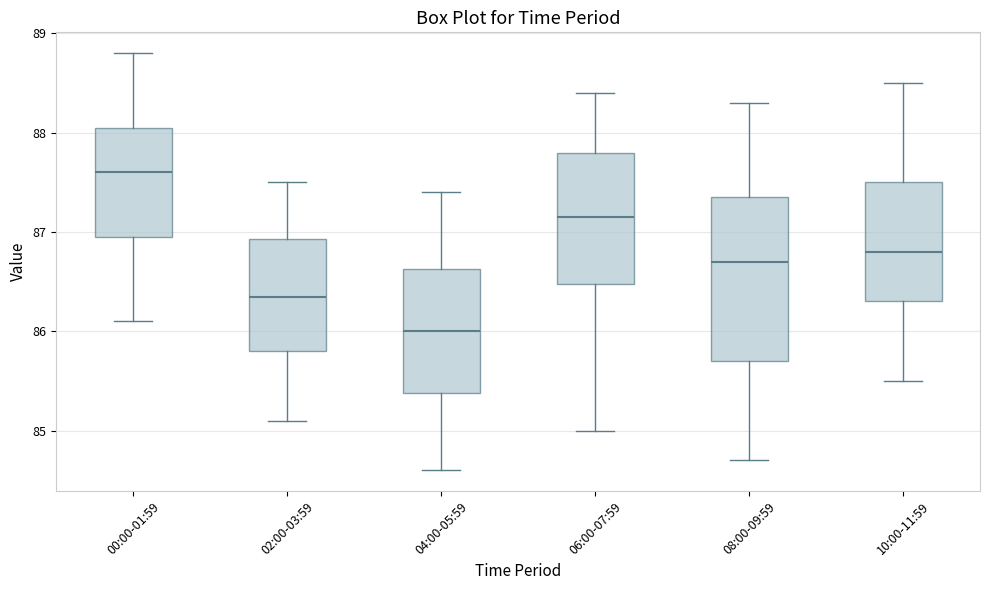

Which box's median line is the lowest?

04:00-05:59